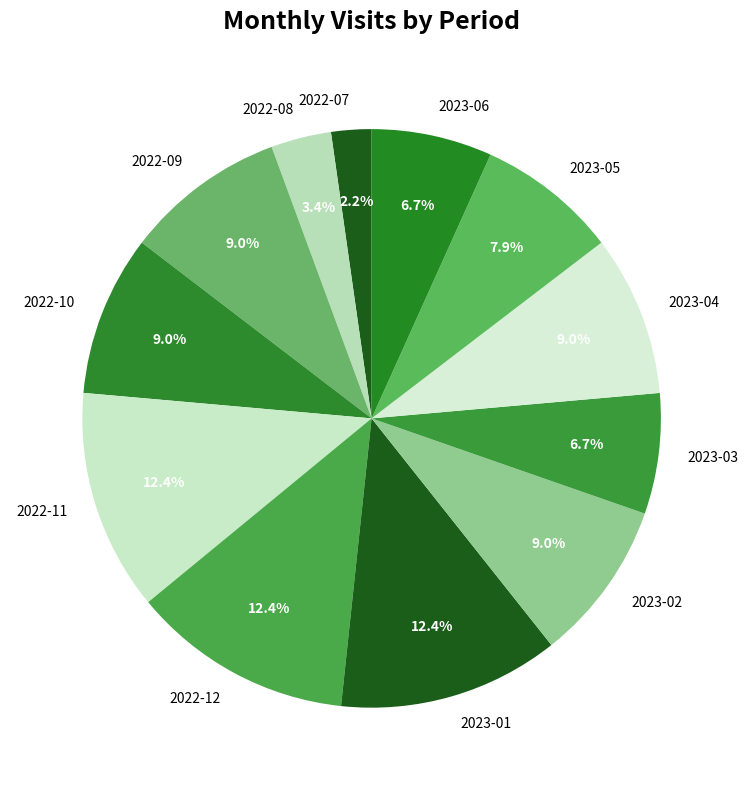

Which has a higher value, 2022-09 or 2023-06?

2022-09